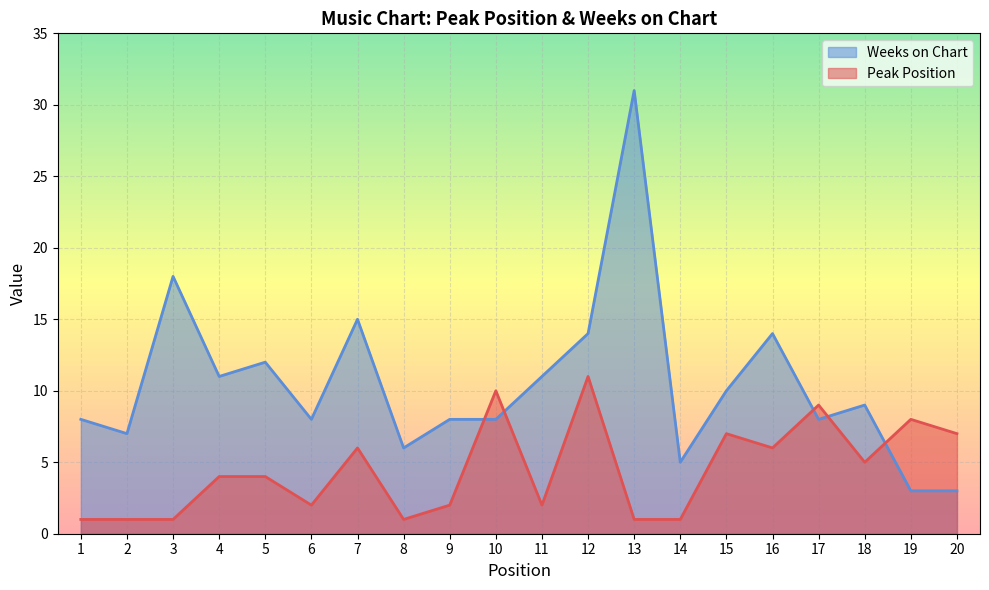

Is the value of Weeks on Chart at 1 greater than the value of Peak Position at 14?

Yes